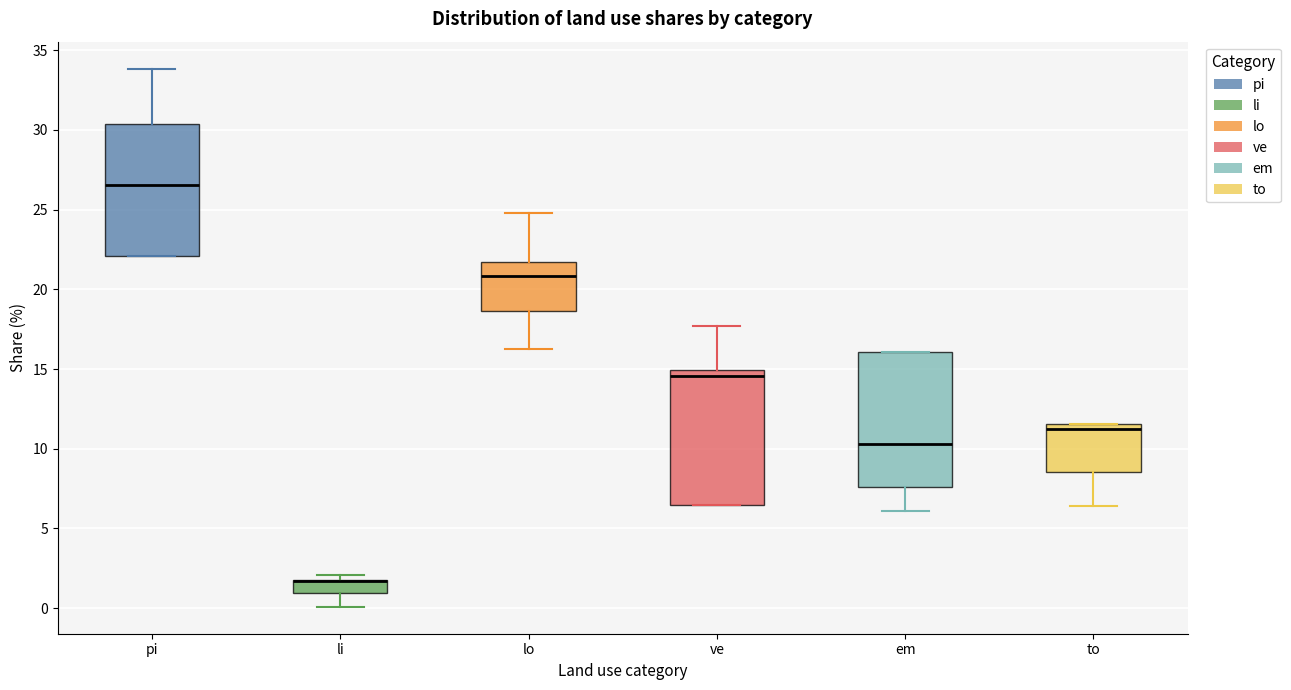

Where does the upper whisker of the box for ve end on the y-axis? The values are not printed on the chart, so give them approximately, as read against the axis.

17.5